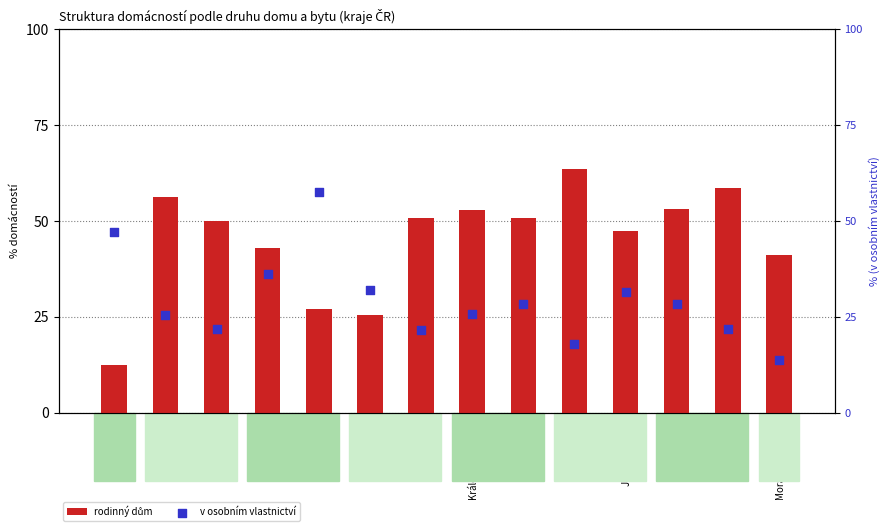

At how many categories does at least one series exceed 16?

14